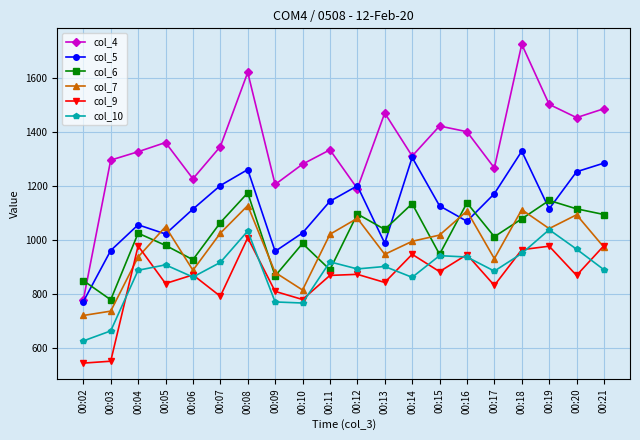

What is the value of the col_4 point at the 18th from the left?

1501